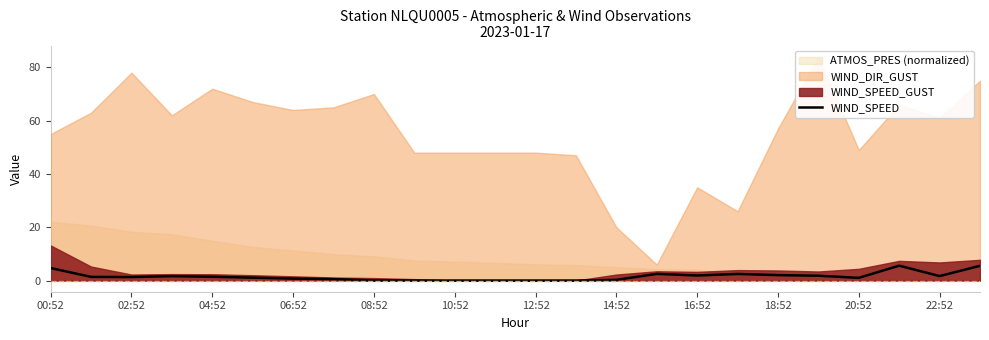

The WIND_SPEED series shows 2.0 at 18:52. True or false?

True